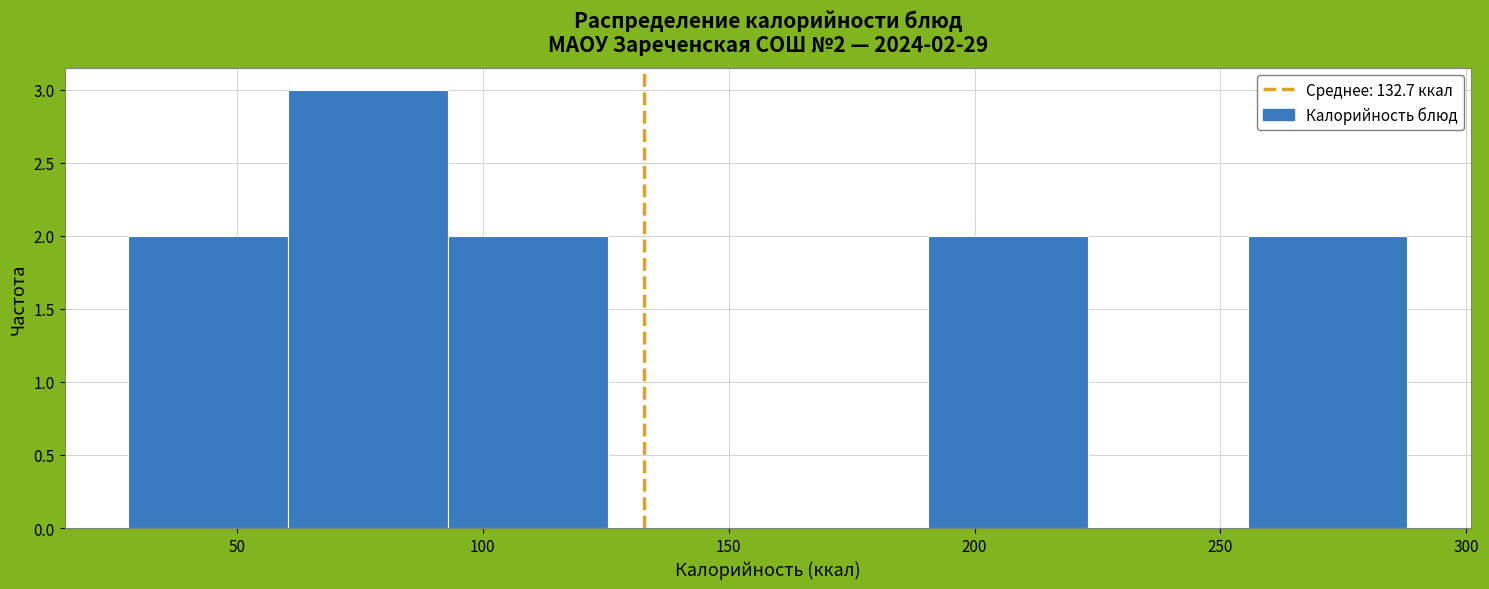

Which range on the x-axis has the tallest bar?

60.5 to 93.0